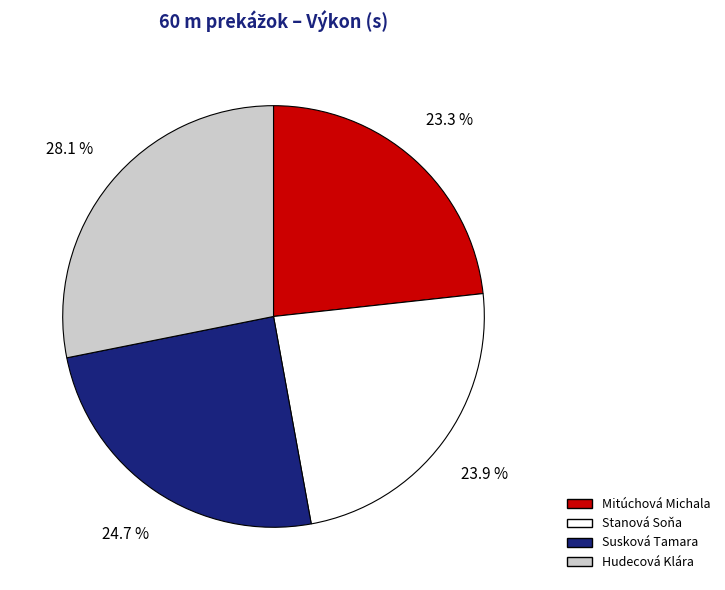

True or false: Mitúchová Michala accounts for 23% of the total.

True